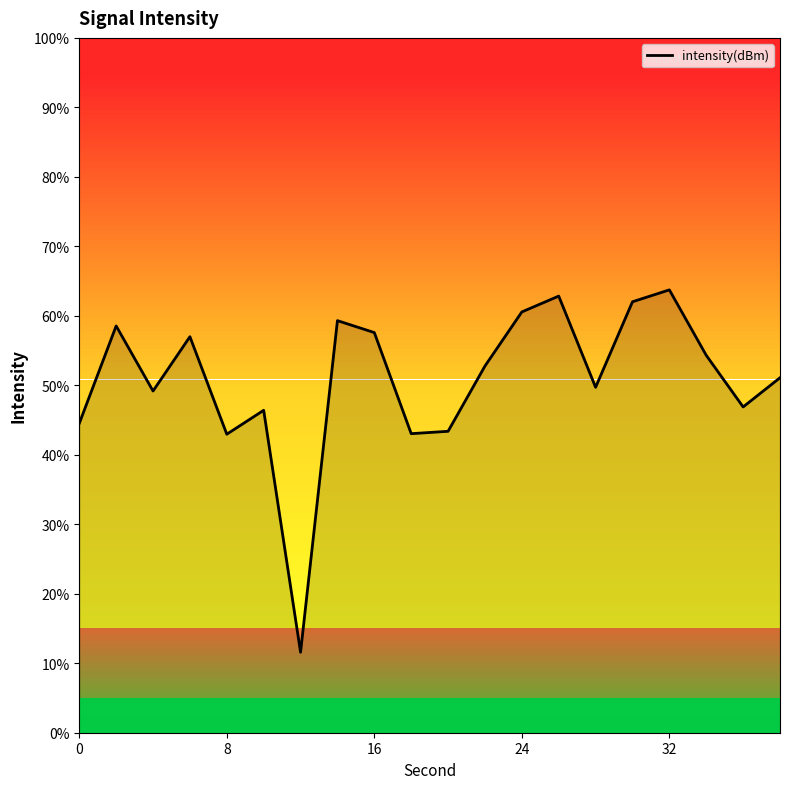

What is the greatest value displayed?

63.7